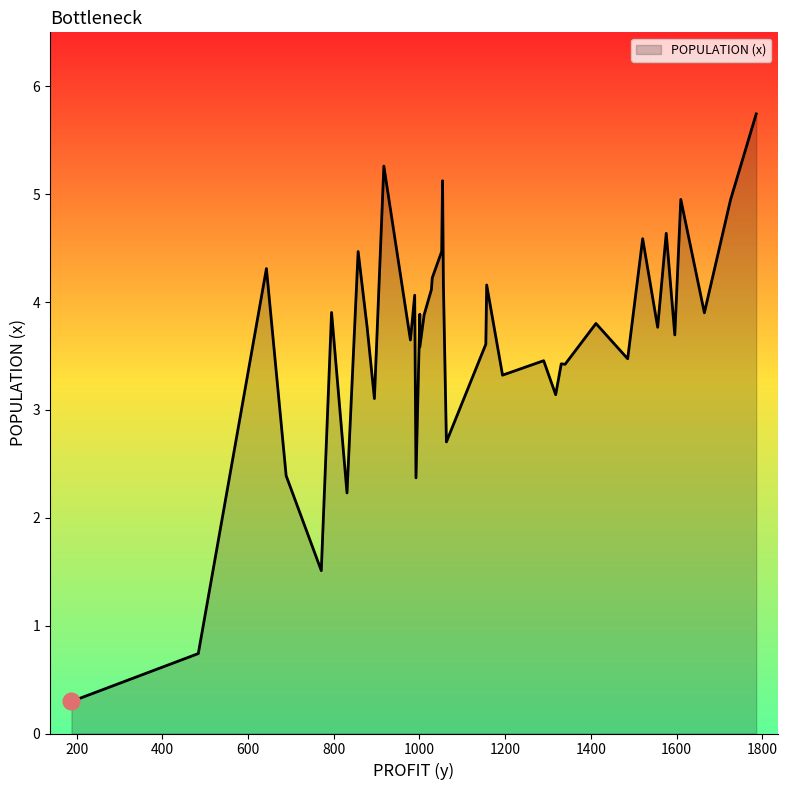

Rank the categories by value from lowest to highest.

188, 484, 771, 831, 992, 689, 1063, 895, 1318, 1194, 1340, 1331, 1290, 1486, 1001, 1155, 979, 1596, 1556, 878, 1412, 1011, 1001, 1665, 795, 989, 1028, 1157, 1056, 1030, 643, 857, 1052, 1521, 1576, 1726, 1610, 1054, 917, 1786